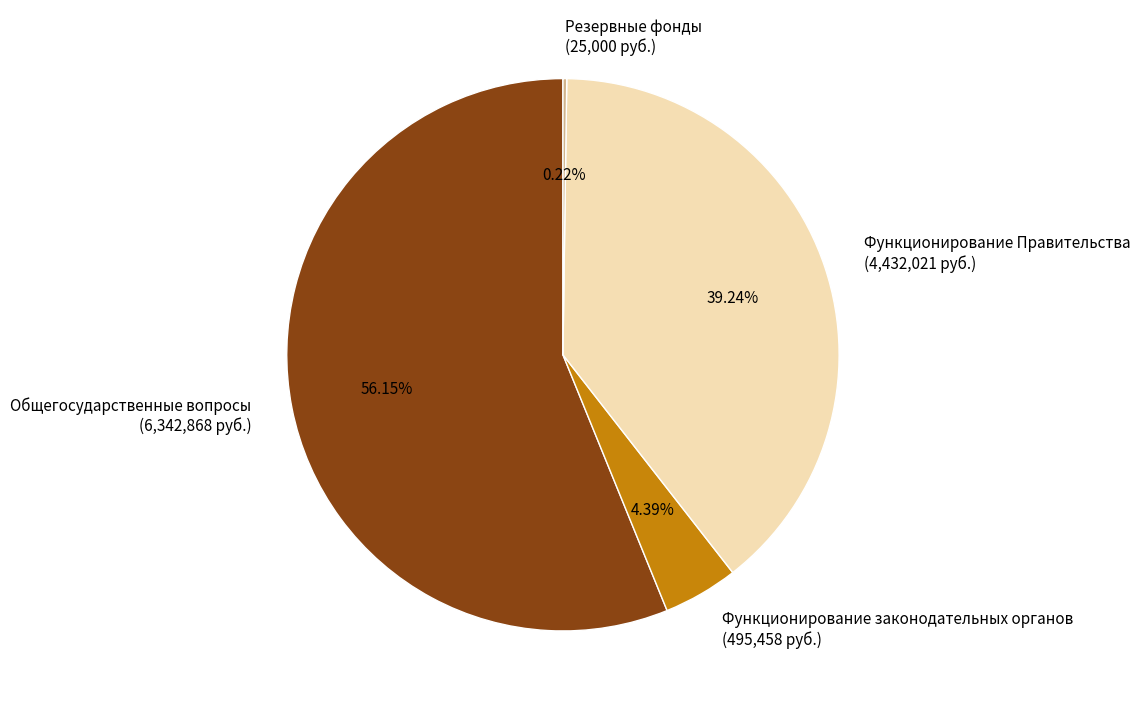

Does any single category account for the majority?

Yes